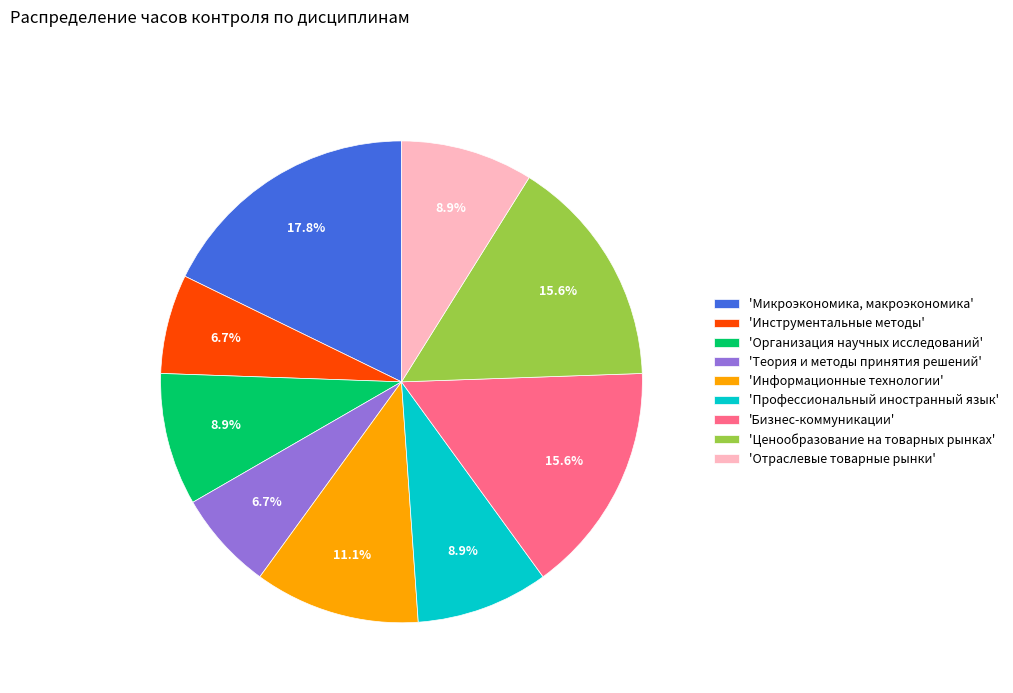

Which slice is the largest?

'Микроэкономика, макроэкономика'